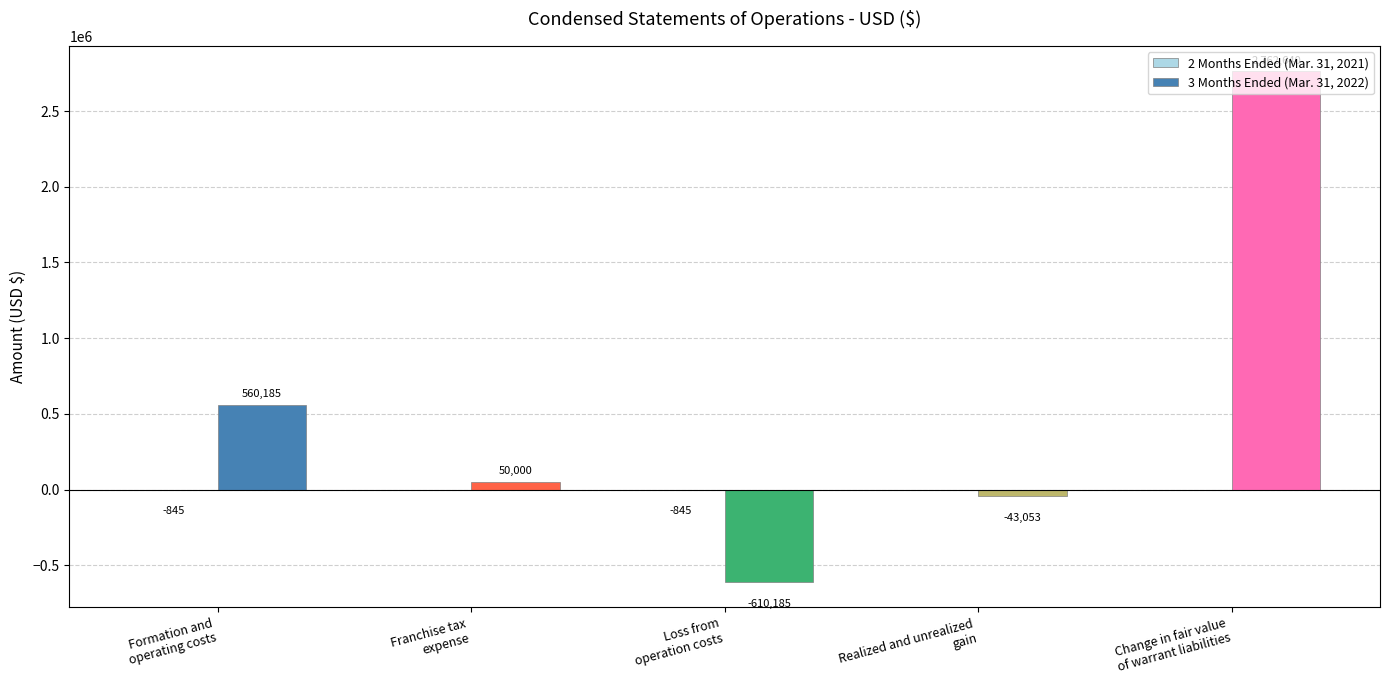

Which series has the largest total across all categories?

3 Months Ended (Mar. 31, 2022)